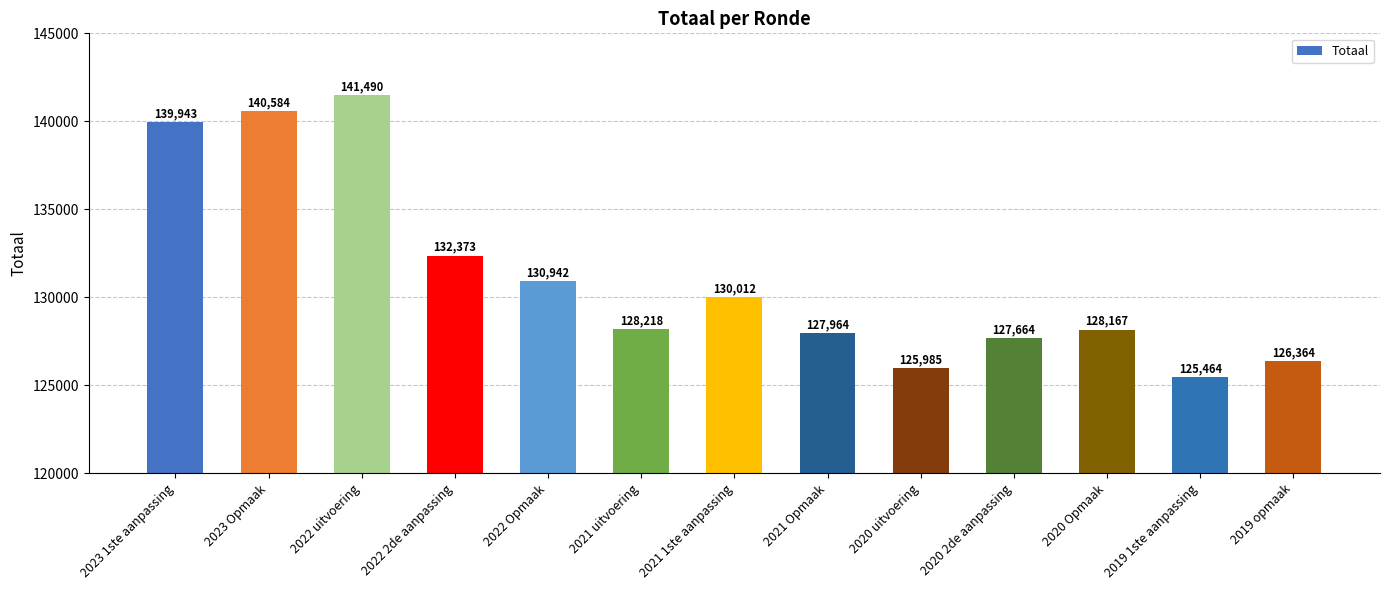

What is the label of the 13th bar from the right?

2023 1ste aanpassing